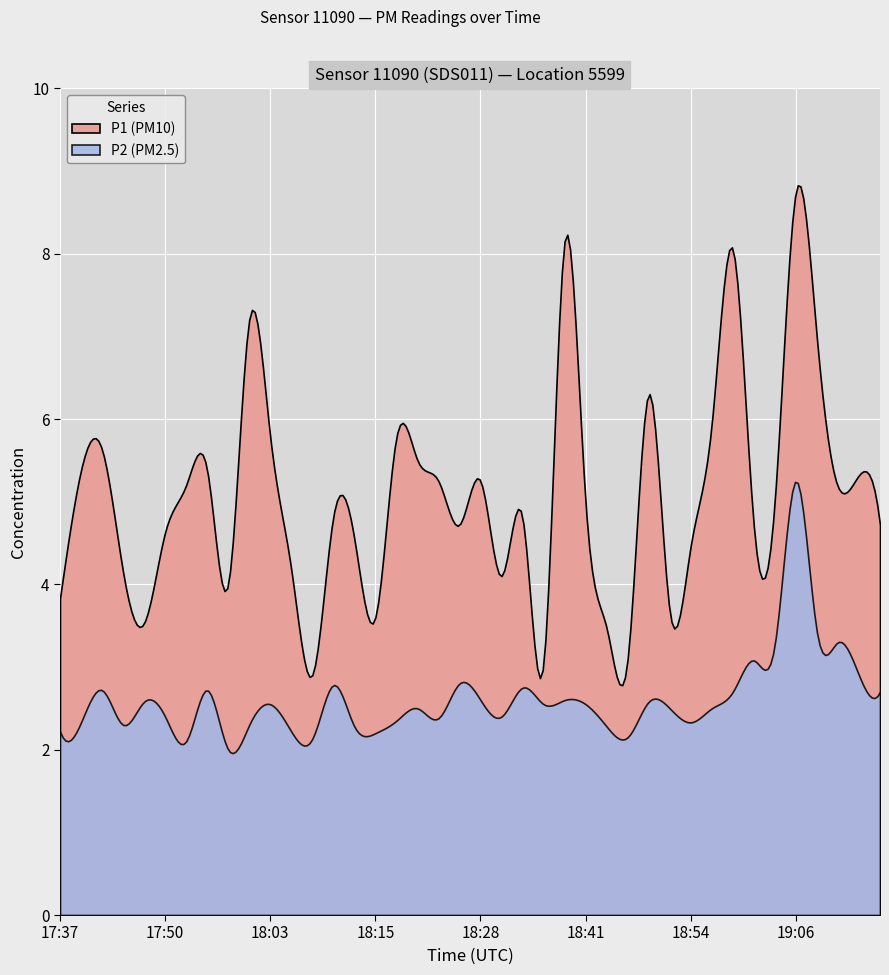

True or false: P1 and P2 cross at least once.

False